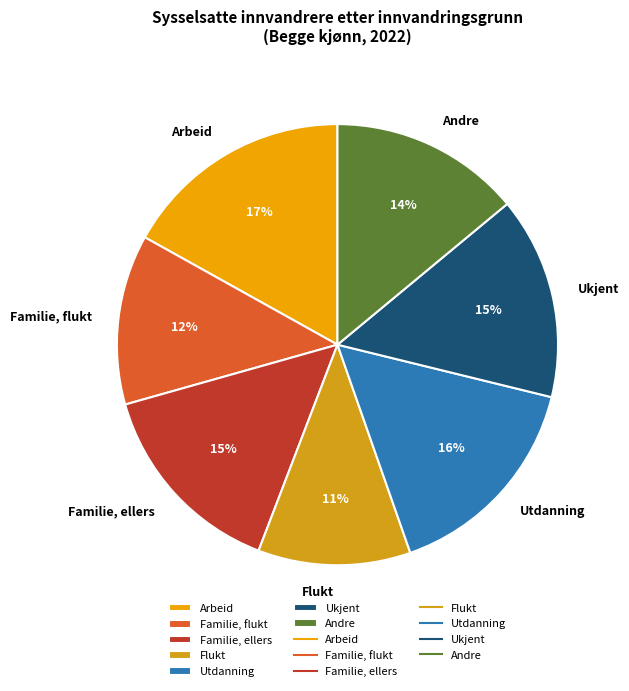

How many segments does this pie chart have?

7